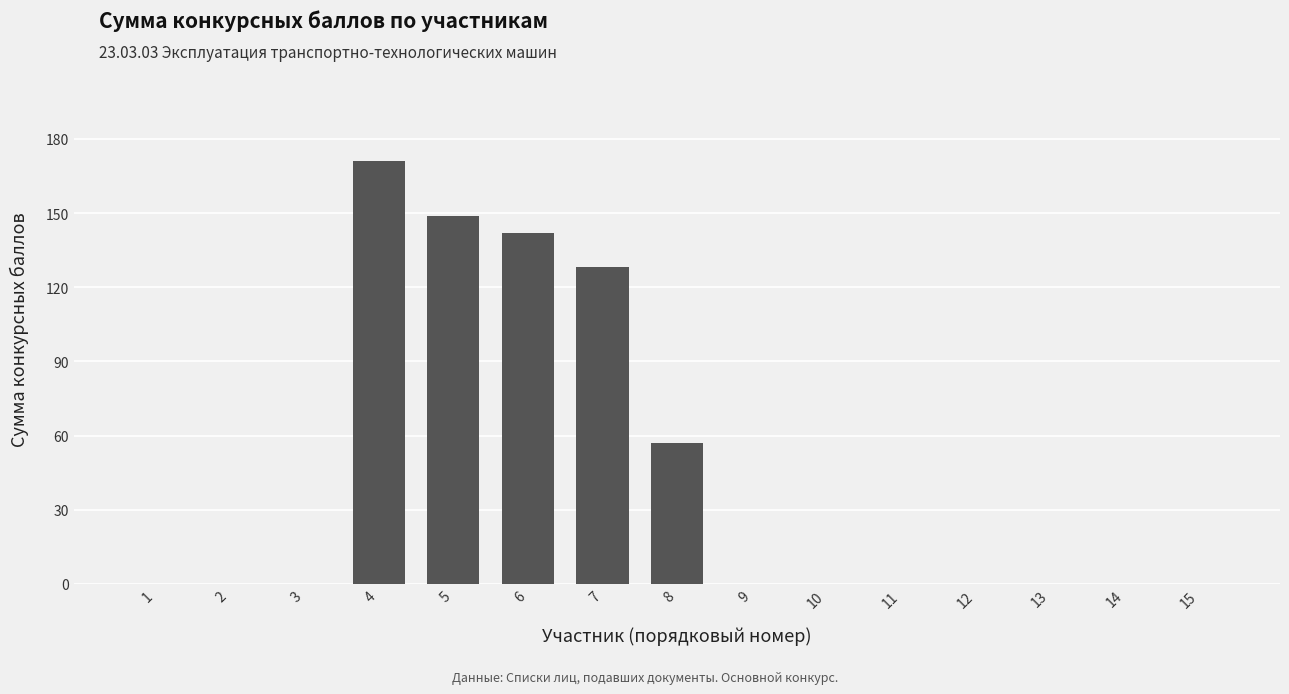

What is the sum of all values?

647